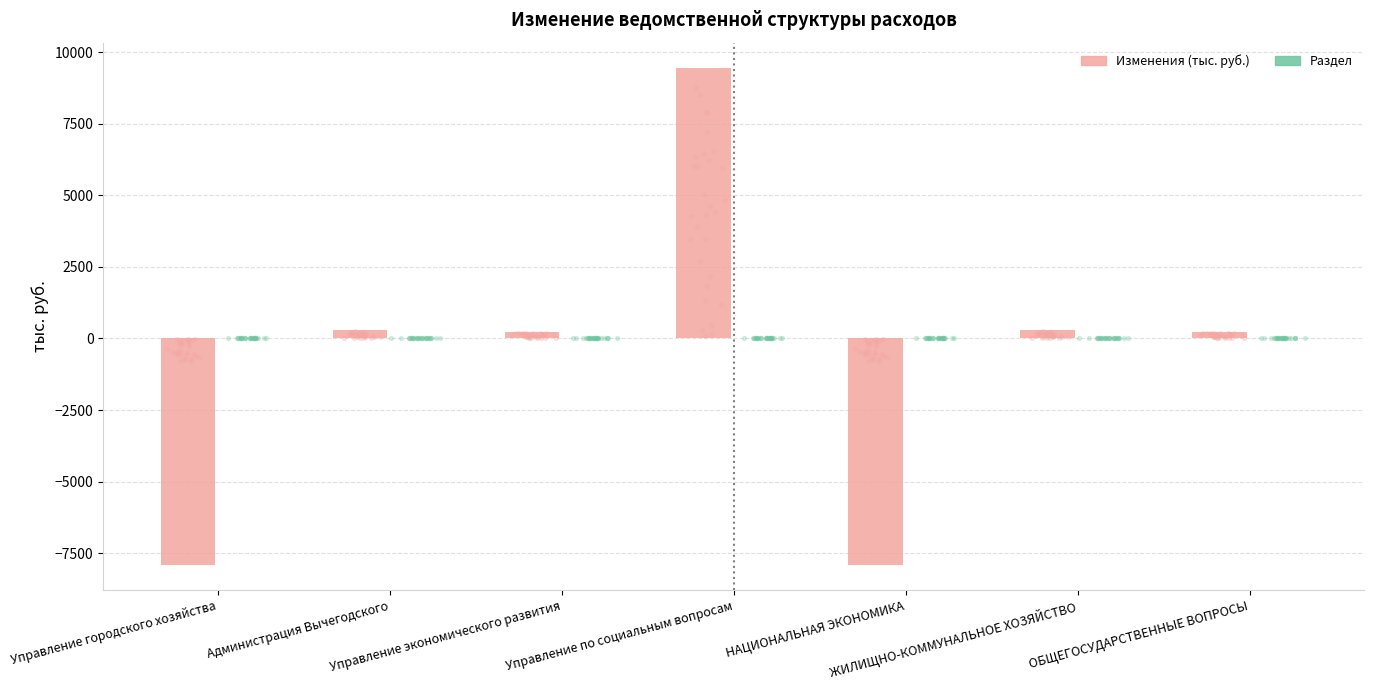

At which category is the sum across all series the highest?

Управление по социальным вопросам